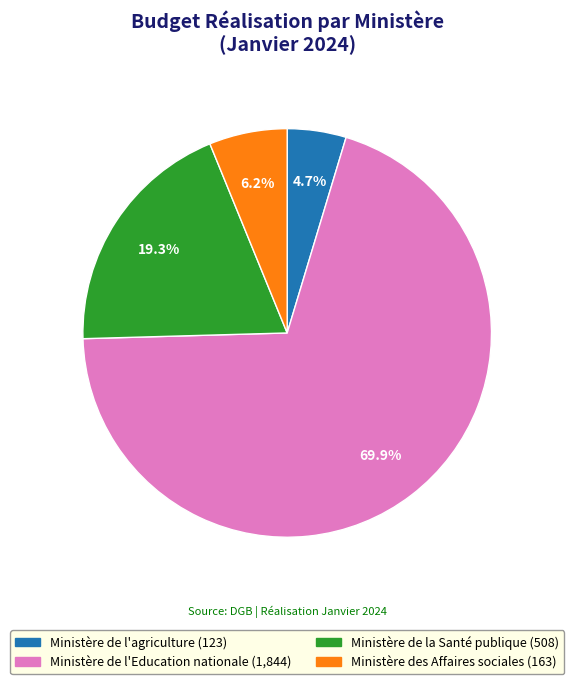

To the nearest percent, what percentage of the pie is Ministère des Affaires sociales?

6%